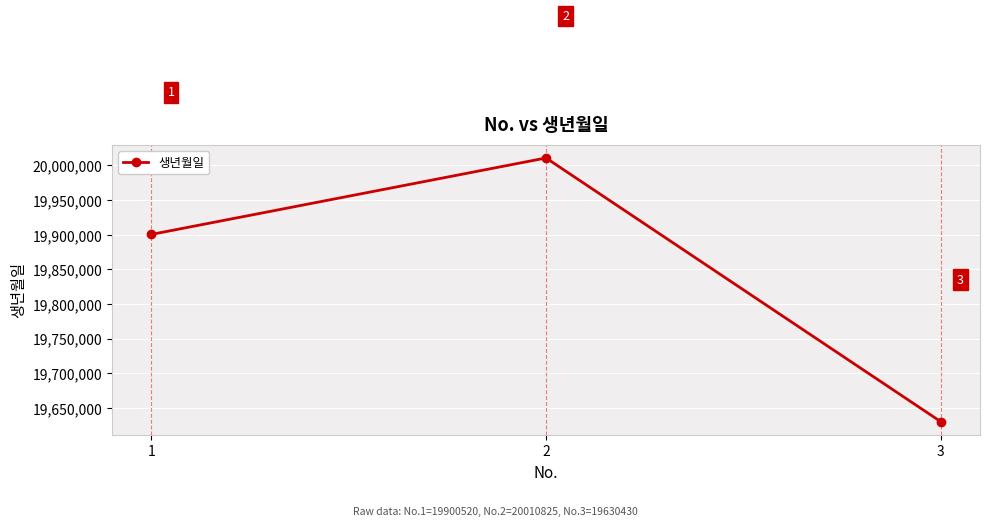

Does the chart have visible grid lines?

Yes